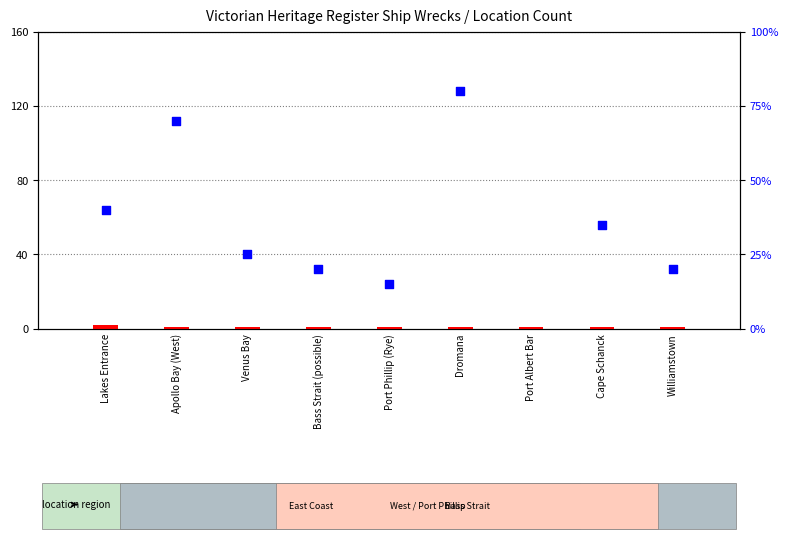

Which series has the widest spread of Y values?

percentile rank within the sample